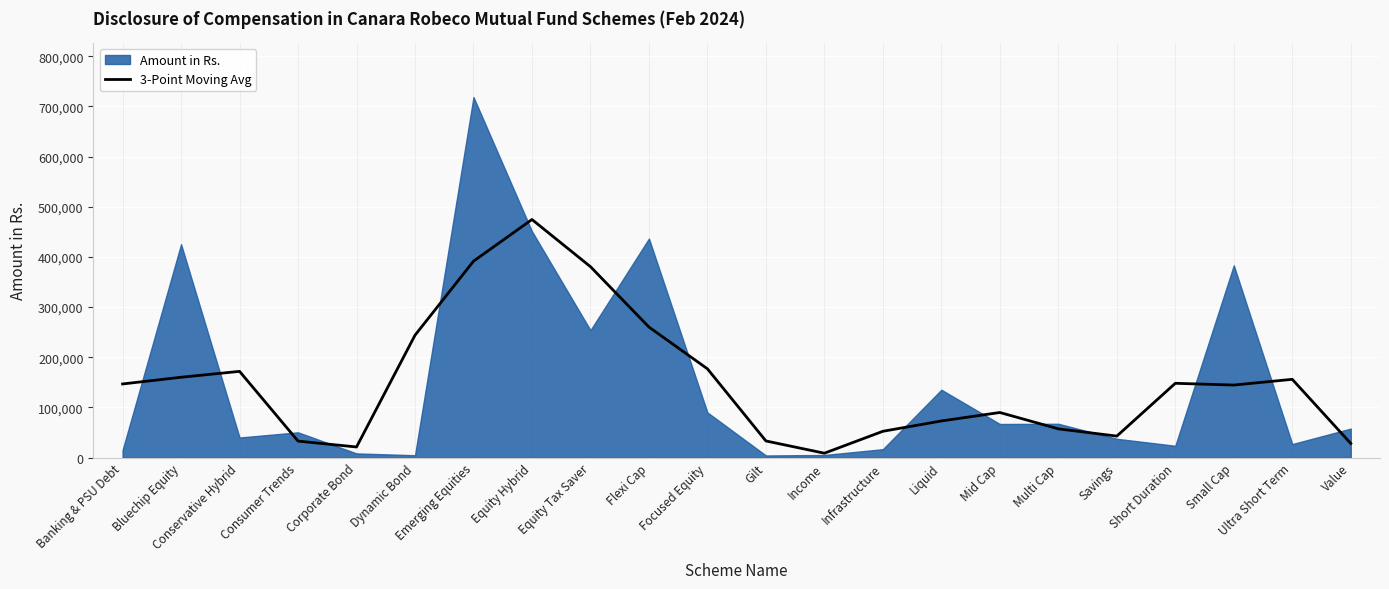

What is the average value?

149809.7